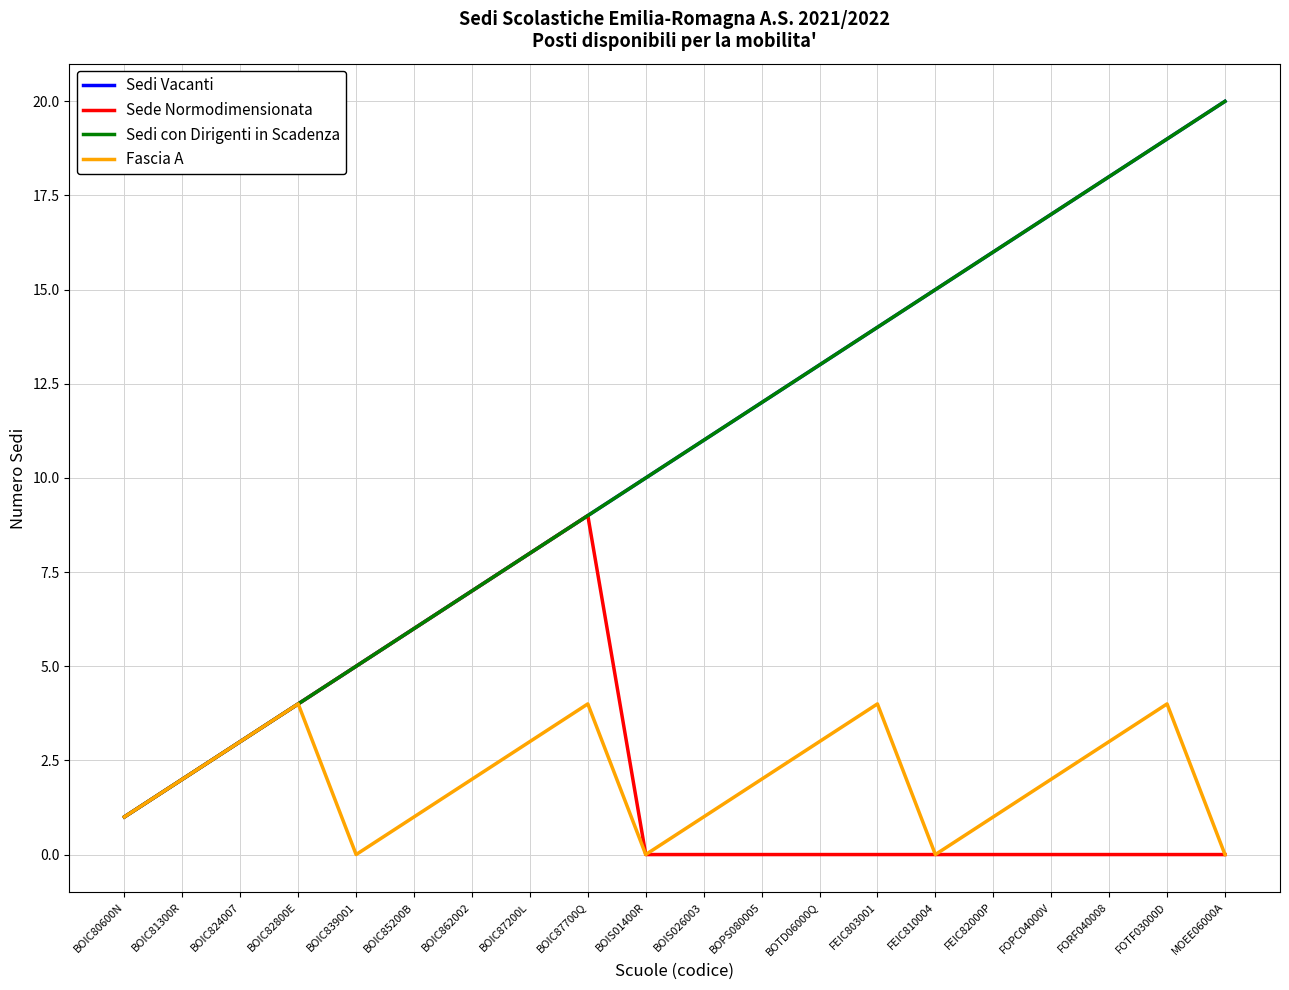

True or false: Sede Normodimensionata and Sedi con Dirigenti in Scadenza intersect in this chart.

False